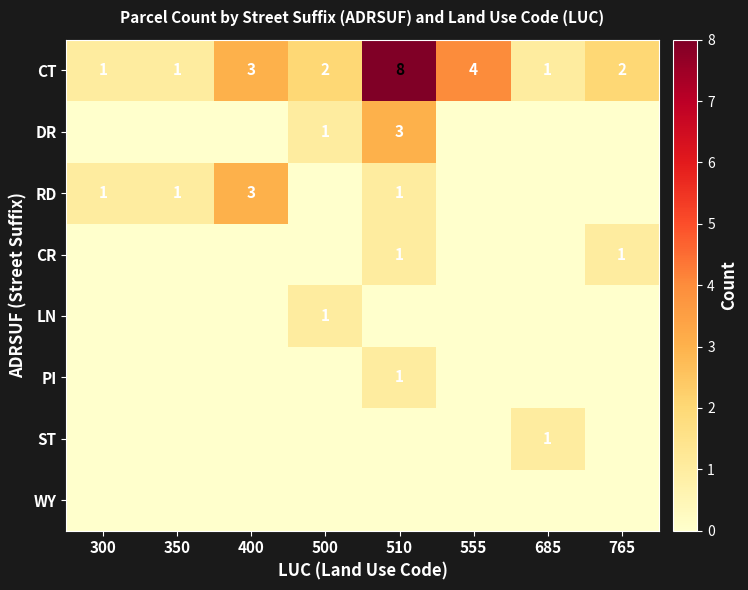

What is the sum of the CT values at 350 and 500?

3